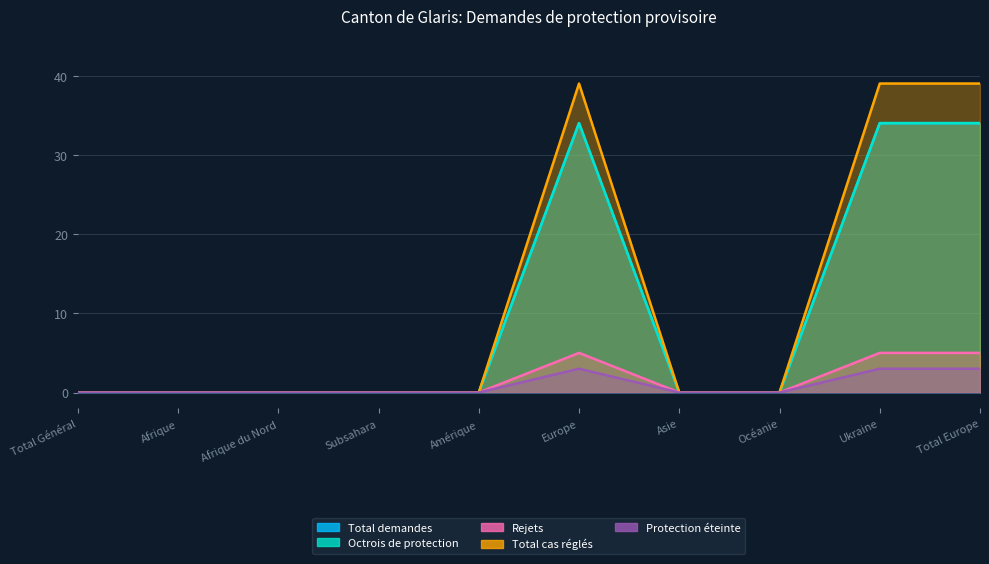

At which category does the chart reach its minimum across all series?

Total Général